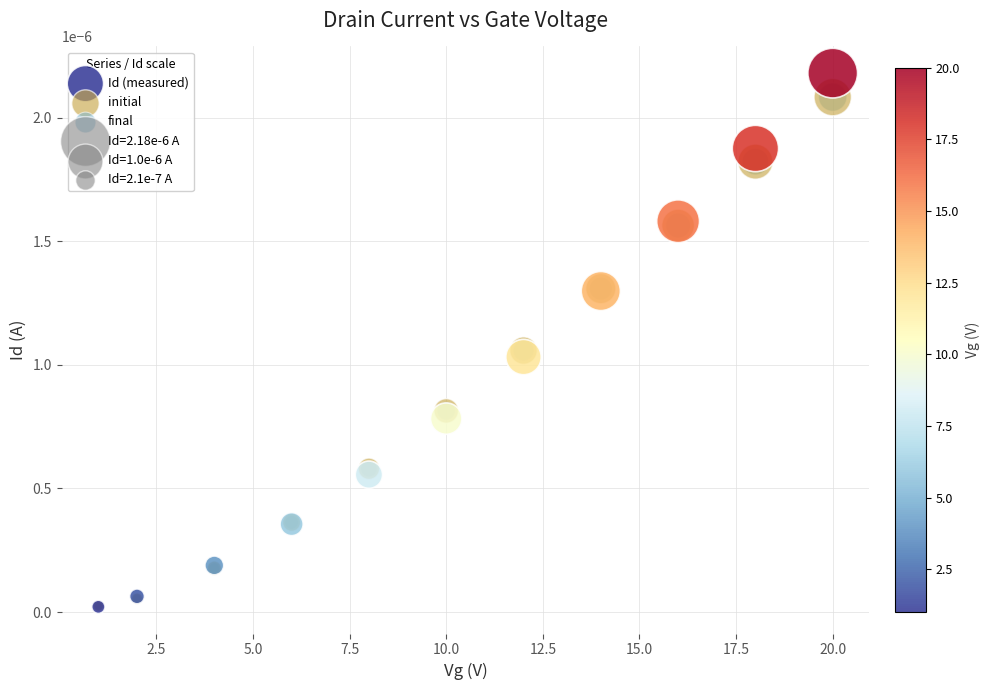

Which series has the largest Y range (max minus min)?

Id (measured)